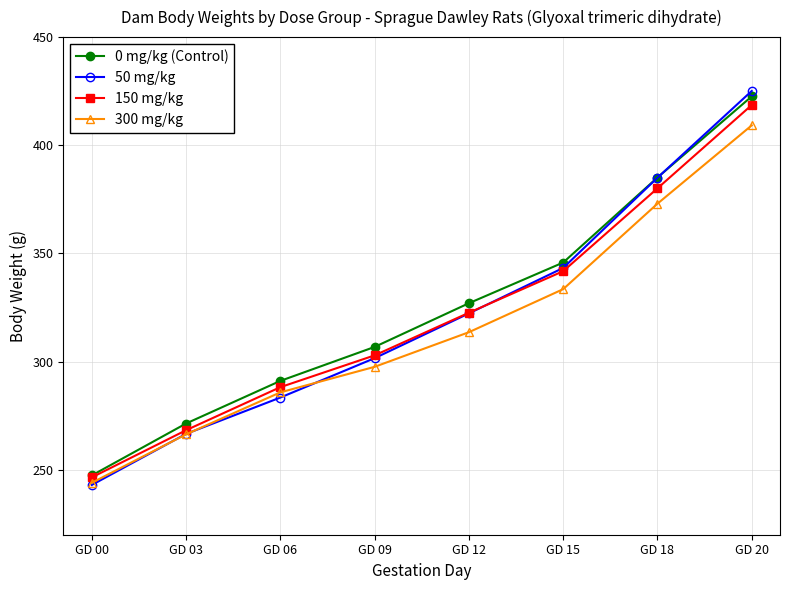

What is the sum of the 150 mg/kg values at GD 12 and GD 06?

610.8